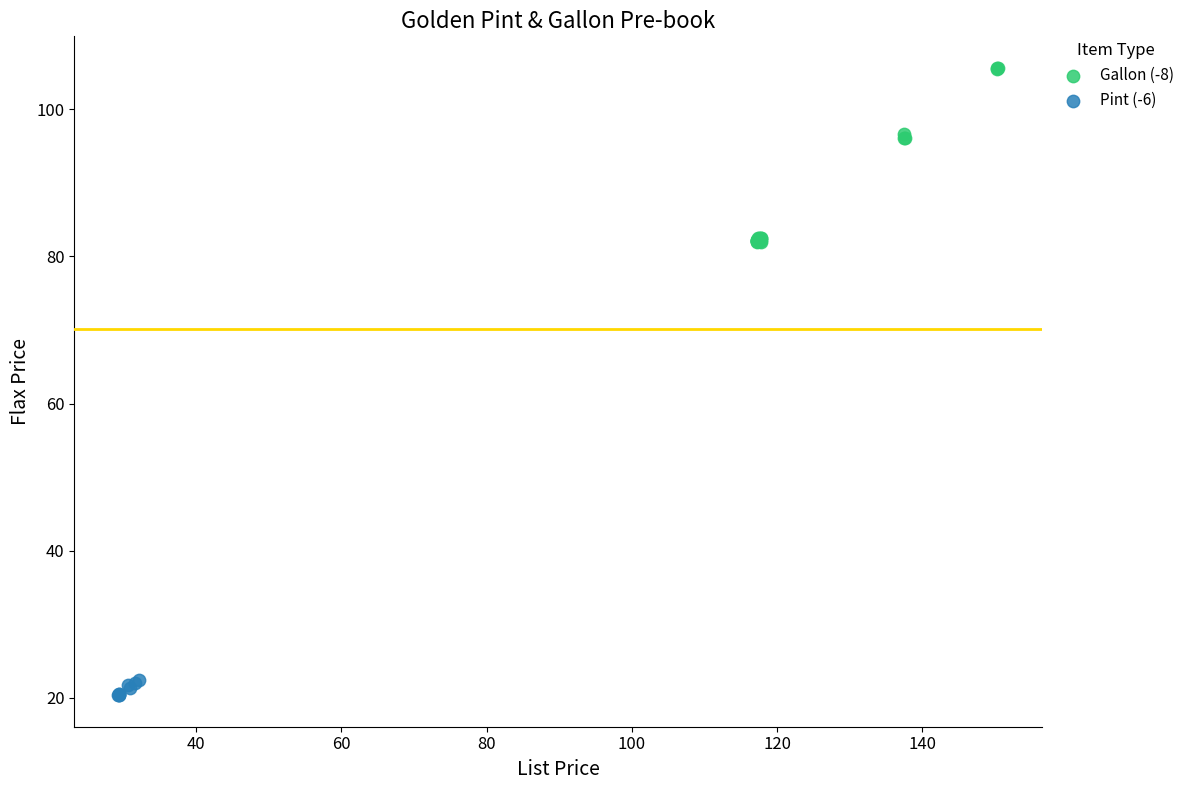

Which series has the widest spread of Y values?

Gallon (-8)